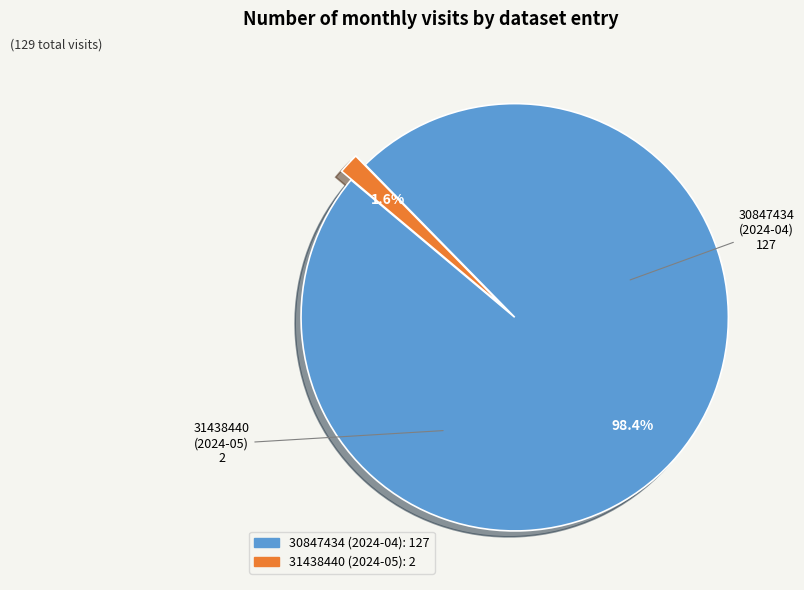

What is the smallest slice in the pie chart?

31438440 (2024-05)